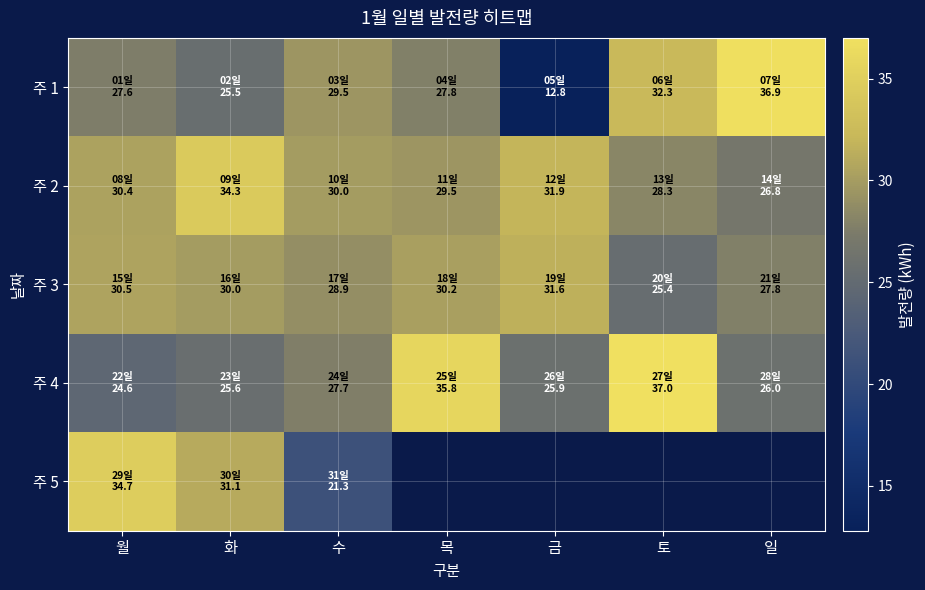

What is the average value of the 주 1 series?

27.5